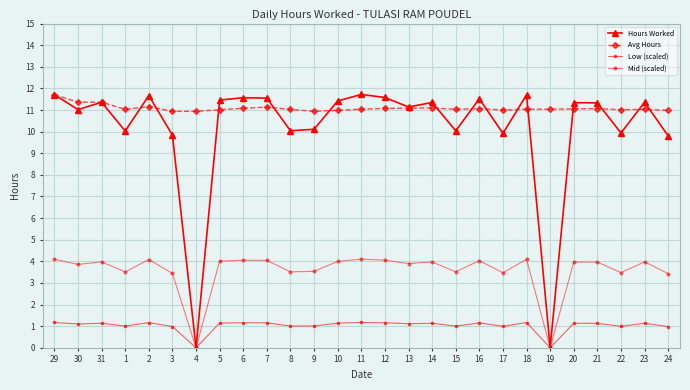

True or false: Avg Hours has more than 0 points higher than both neighbors.

True